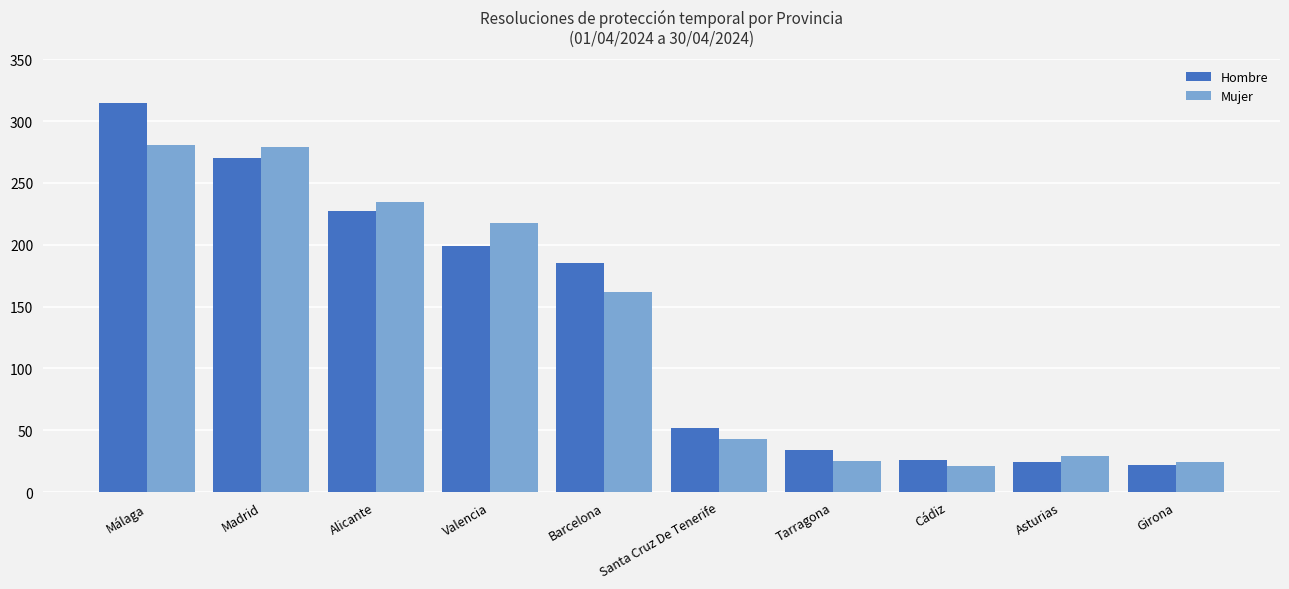

List the series in order of their overall mean, lowest first.

Mujer, Hombre